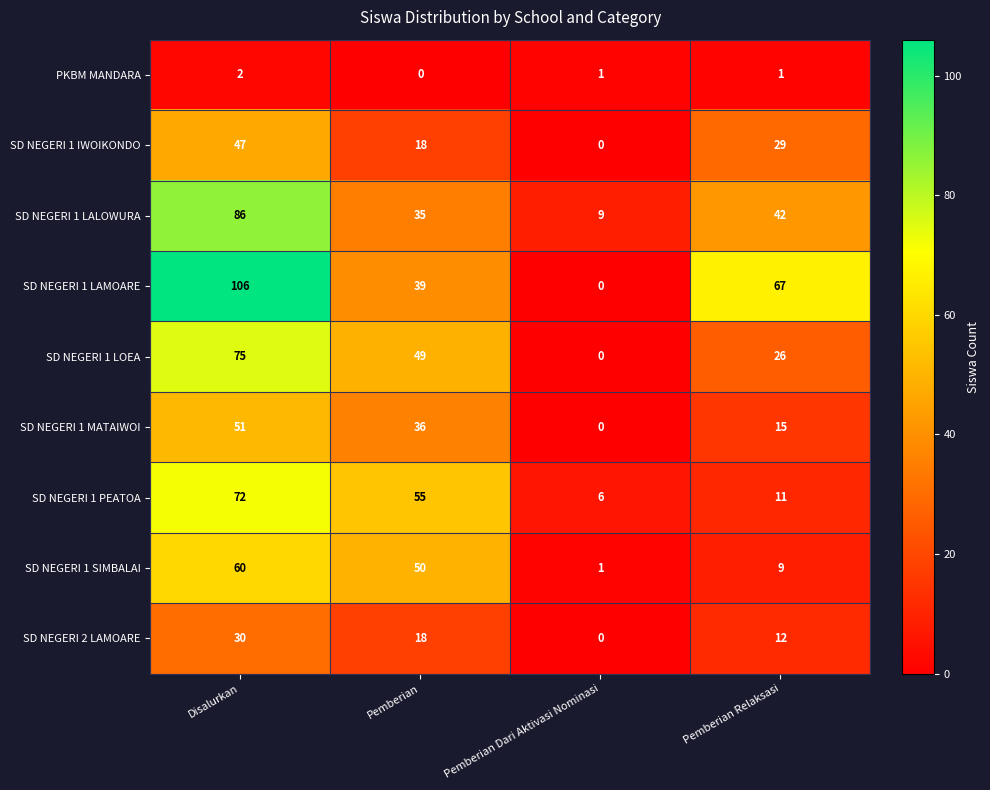

What is the difference between the second highest and second lowest values in the SD NEGERI 1 LALOWURA series?

7